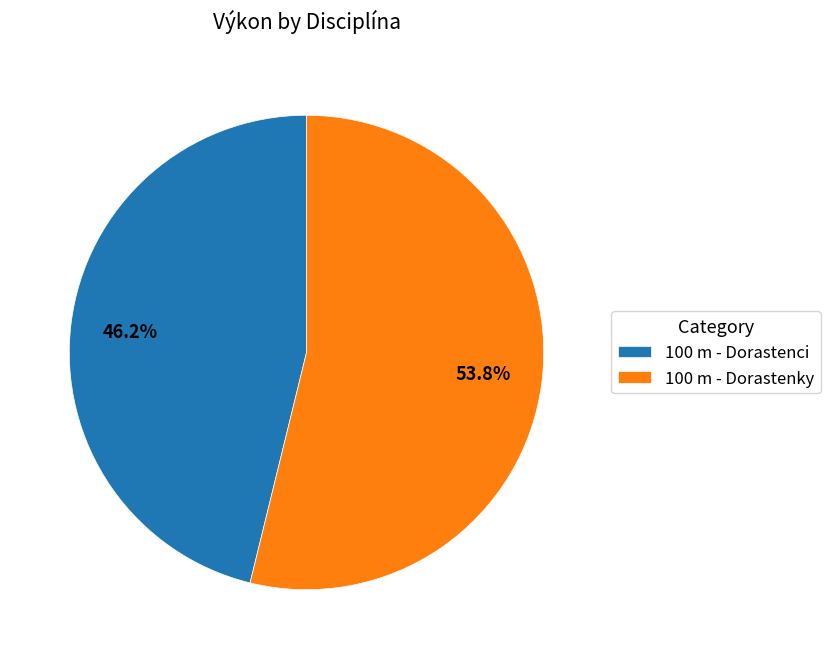

How many segments does this pie chart have?

2